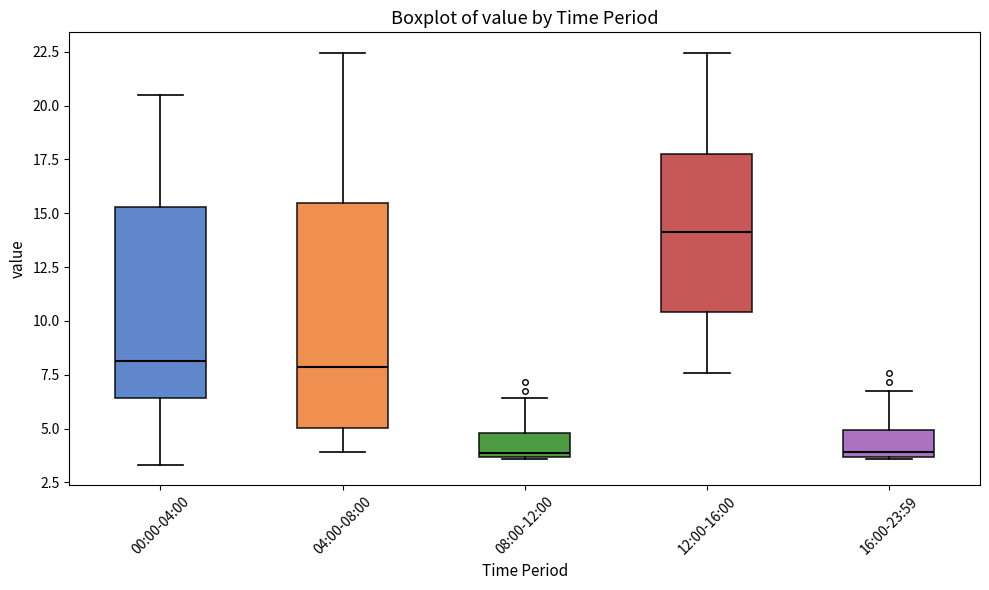

Reading left to right, transcribe this box plot: for each box, give where its median line is, the range the box spans, and where its two whiskers end, as read against the y-axis. The values are not printed on the chart, so give them approximately, as read against the axis.

00:00-04:00: median 8.0, box 6.5 to 15.5, whiskers 3.5 to 20.5
04:00-08:00: median 8.0, box 5.0 to 15.5, whiskers 4.0 to 22.5
08:00-12:00: median 4.0, box 3.5 to 5.0, whiskers 3.5 to 6.5
12:00-16:00: median 14.0, box 10.5 to 18.0, whiskers 7.5 to 22.5
16:00-23:59: median 4.0, box 3.5 to 5.0, whiskers 3.5 to 7.0